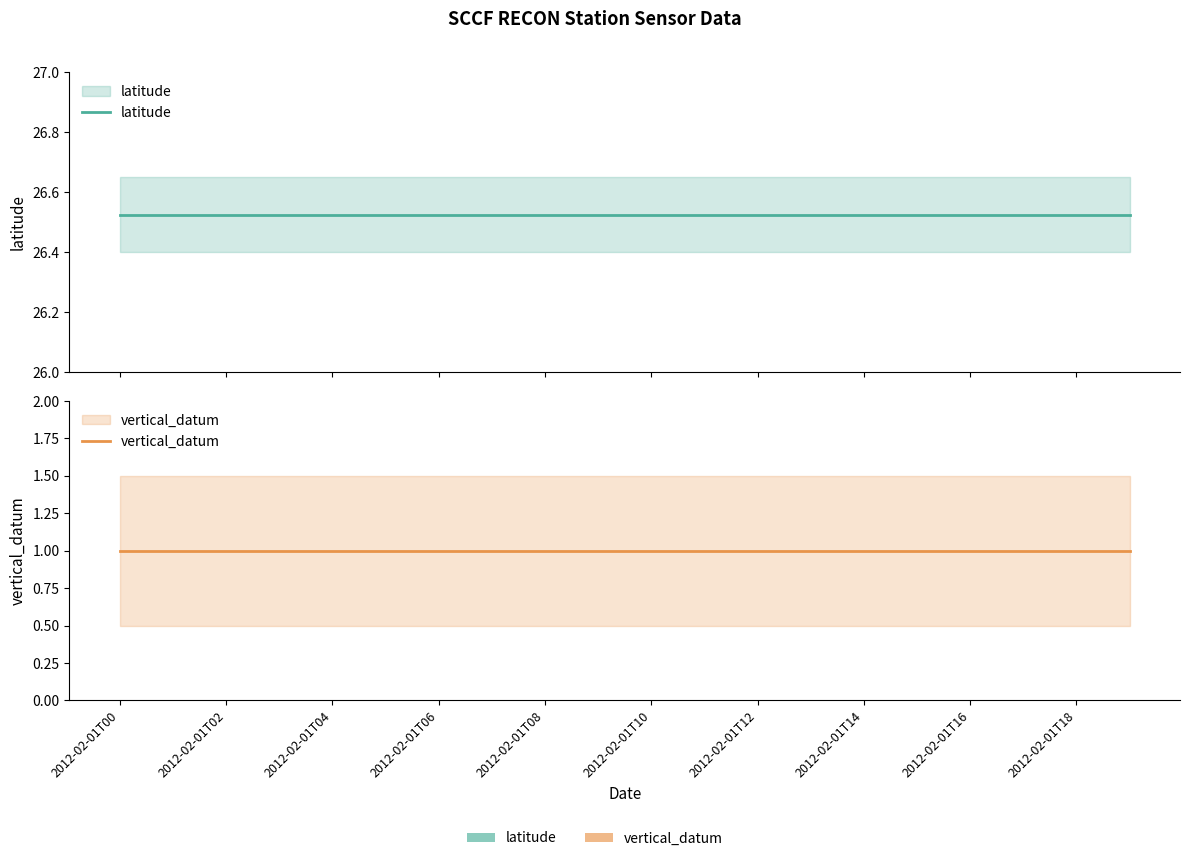

Where is latitude nearest to the value 26?

2012-02-01T00